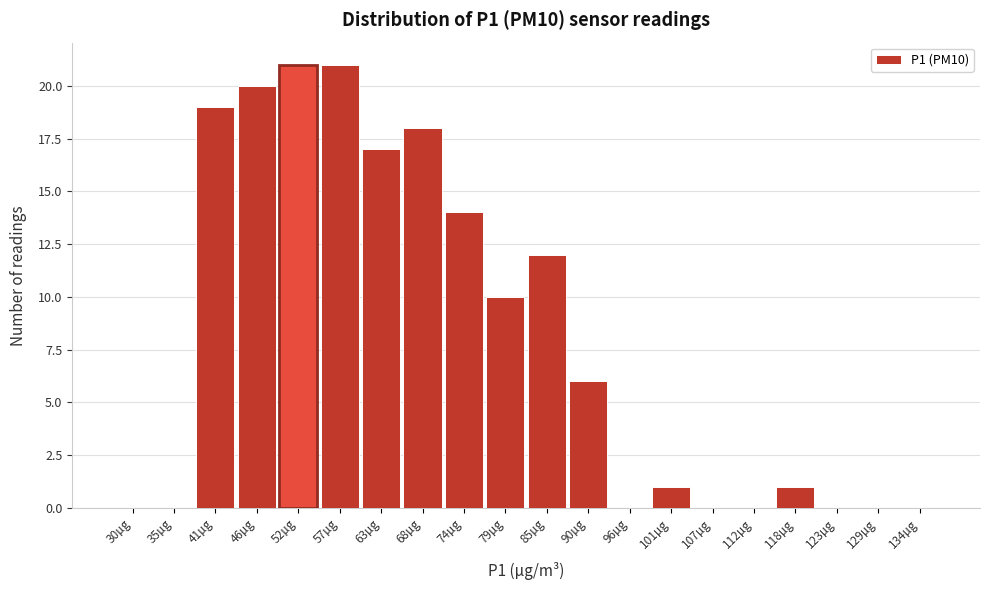

Reading left to right, transcribe all the data shown in this chart.

30µg=0	35µg=0	41µg=19	46µg=20	52µg=21	57µg=21	63µg=17	68µg=18	74µg=14	79µg=10	85µg=12	90µg=6	96µg=0	101µg=1	107µg=0	112µg=0	118µg=1	123µg=0	129µg=0	134µg=0